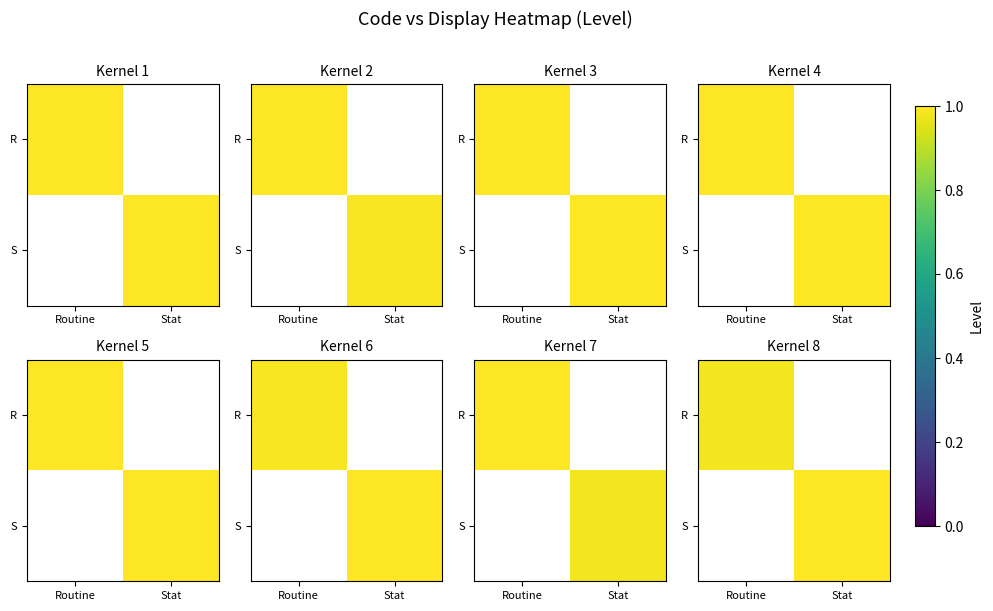

How many series are shown in this chart?

2